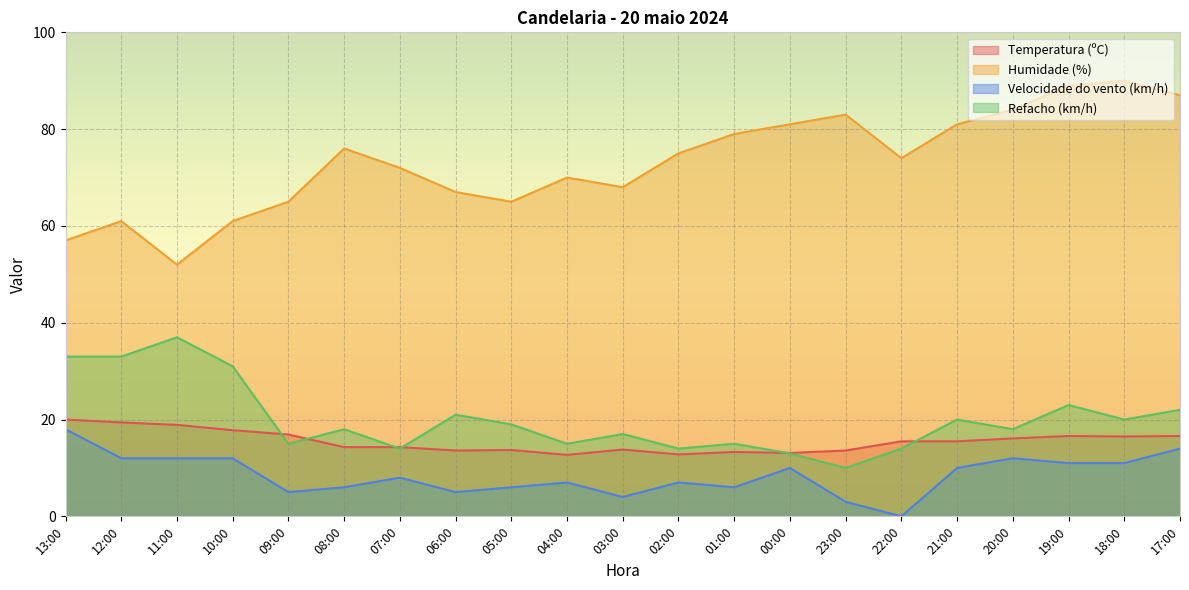

Reading left to right, list all the values displayed in this chart.

Temperatura (ºC): 13:00=20.0	12:00=19.4	11:00=18.9	10:00=17.8	09:00=16.9	08:00=14.3	07:00=14.3	06:00=13.6	05:00=13.7	04:00=12.7	03:00=13.8	02:00=12.8	01:00=13.3	00:00=13.1	23:00=13.6	22:00=15.5	21:00=15.5	20:00=16.1	19:00=16.6	18:00=16.5	17:00=16.6
Humidade (%): 13:00=57.0	12:00=61.0	11:00=52.0	10:00=61.0	09:00=65.0	08:00=76.0	07:00=72.0	06:00=67.0	05:00=65.0	04:00=70.0	03:00=68.0	02:00=75.0	01:00=79.0	00:00=81.0	23:00=83.0	22:00=74.0	21:00=81.0	20:00=84.0	19:00=89.0	18:00=90.0	17:00=87.0
Velocidade do vento (km/h): 13:00=18.0	12:00=12.0	11:00=12.0	10:00=12.0	09:00=5.0	08:00=6.0	07:00=8.0	06:00=5.0	05:00=6.0	04:00=7.0	03:00=4.0	02:00=7.0	01:00=6.0	00:00=10.0	23:00=3.0	22:00=0.0	21:00=10.0	20:00=12.0	19:00=11.0	18:00=11.0	17:00=14.0
Refacho (km/h): 13:00=33.0	12:00=33.0	11:00=37.0	10:00=31.0	09:00=15.0	08:00=18.0	07:00=14.0	06:00=21.0	05:00=19.0	04:00=15.0	03:00=17.0	02:00=14.0	01:00=15.0	00:00=13.0	23:00=10.0	22:00=14.0	21:00=20.0	20:00=18.0	19:00=23.0	18:00=20.0	17:00=22.0